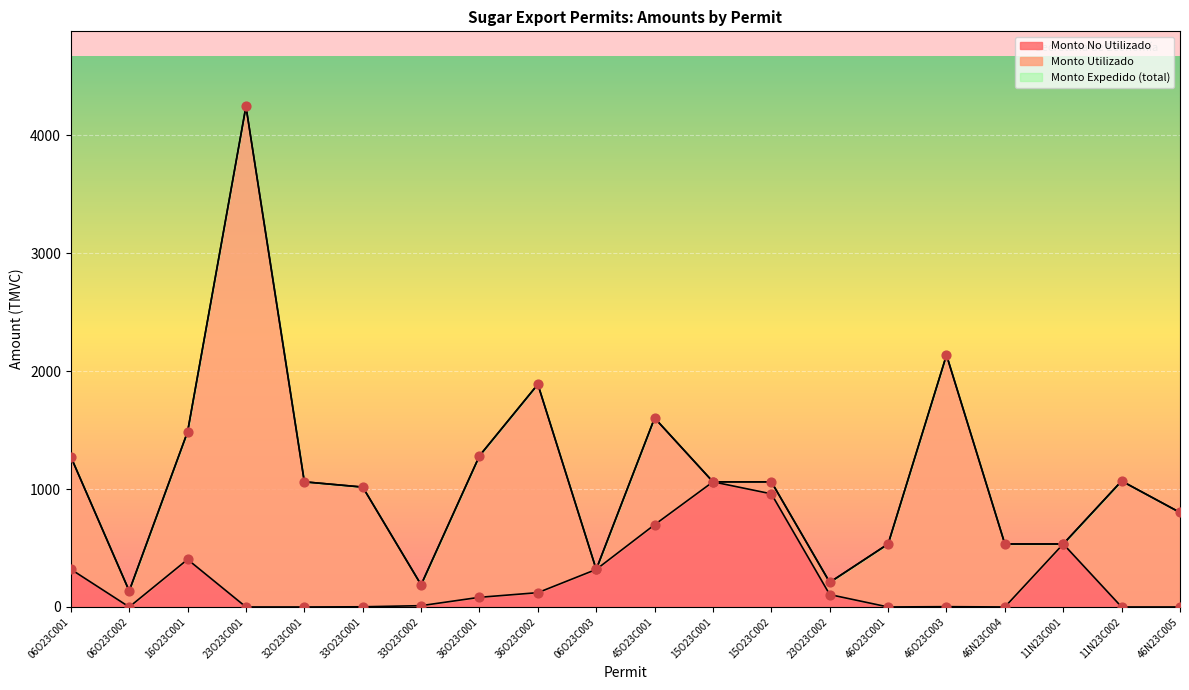

What is the total value across all series at 15O23C002?

2020.6